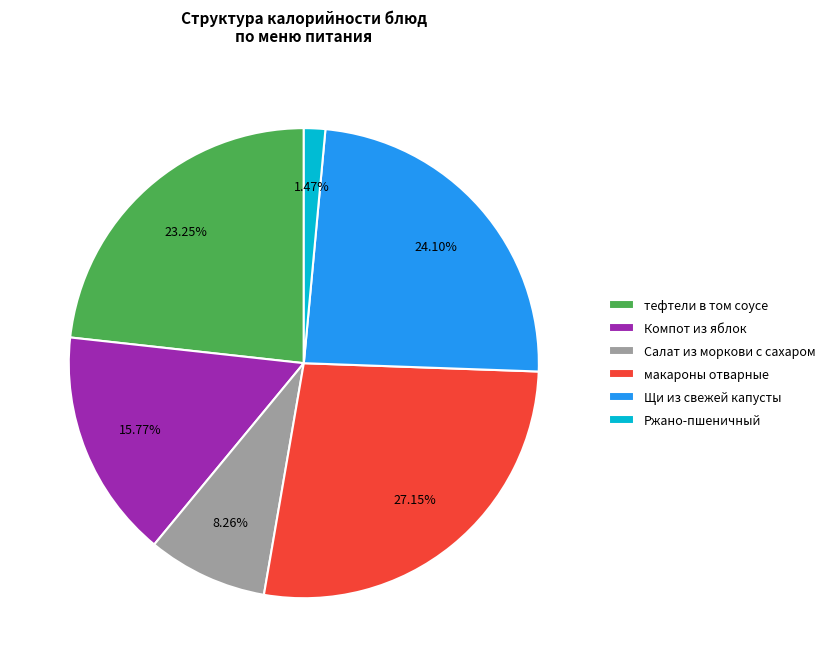

Is there a majority slice in this chart?

No